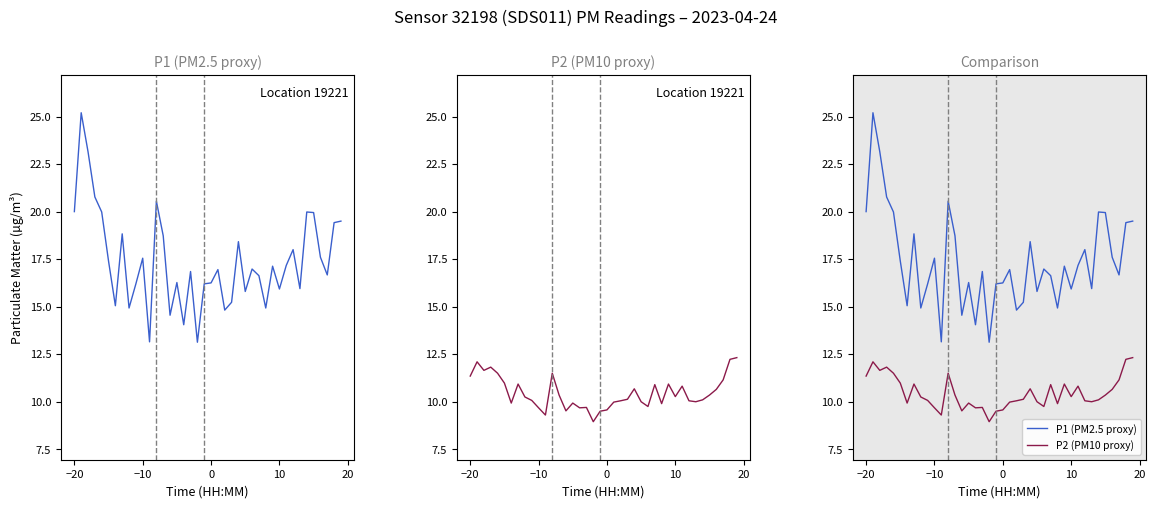

Which series has the largest total across all categories?

P1